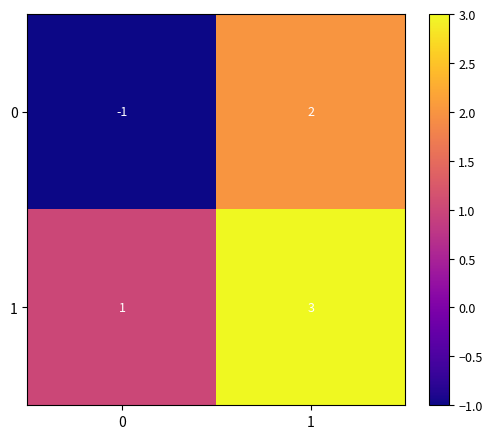

Reading left to right, transcribe all the data shown in this chart.

0: -1	2
1: 1	3